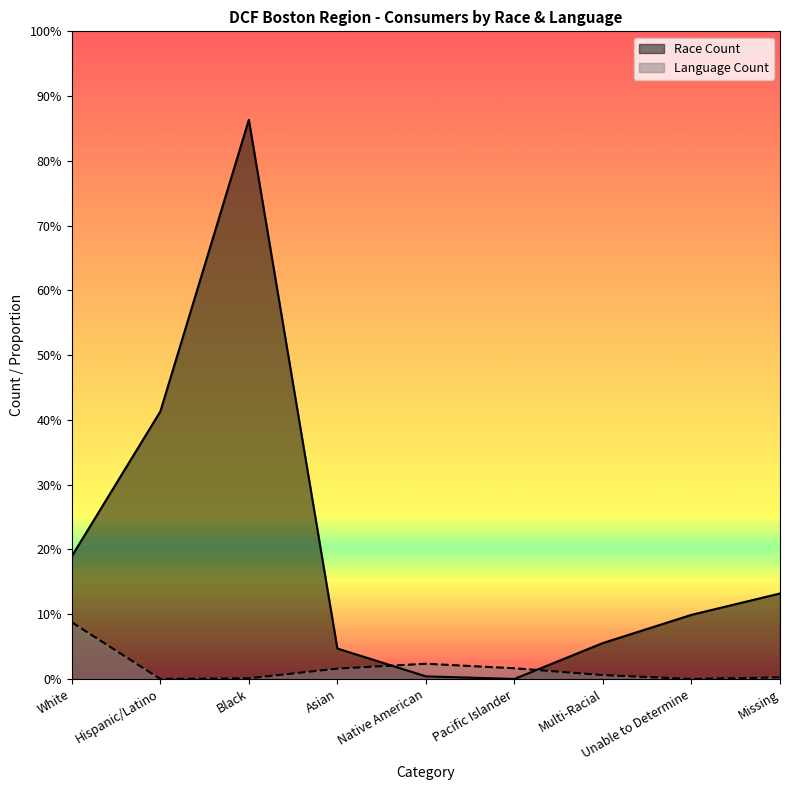

List the labels in order of Language Count value, smallest first.

Hispanic/Latino, Unable to Determine, Black, Missing, Multi-Racial, Asian, Pacific Islander, Native American, White